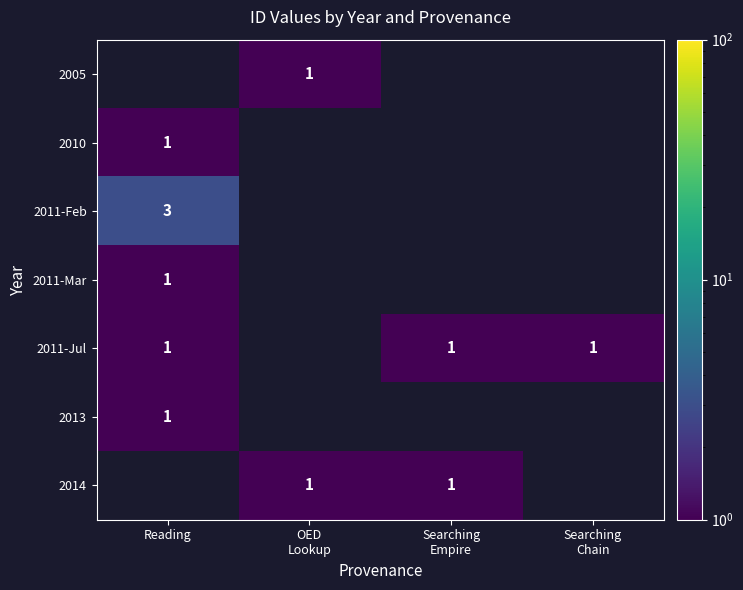

Which category has the highest value across all series?

Reading